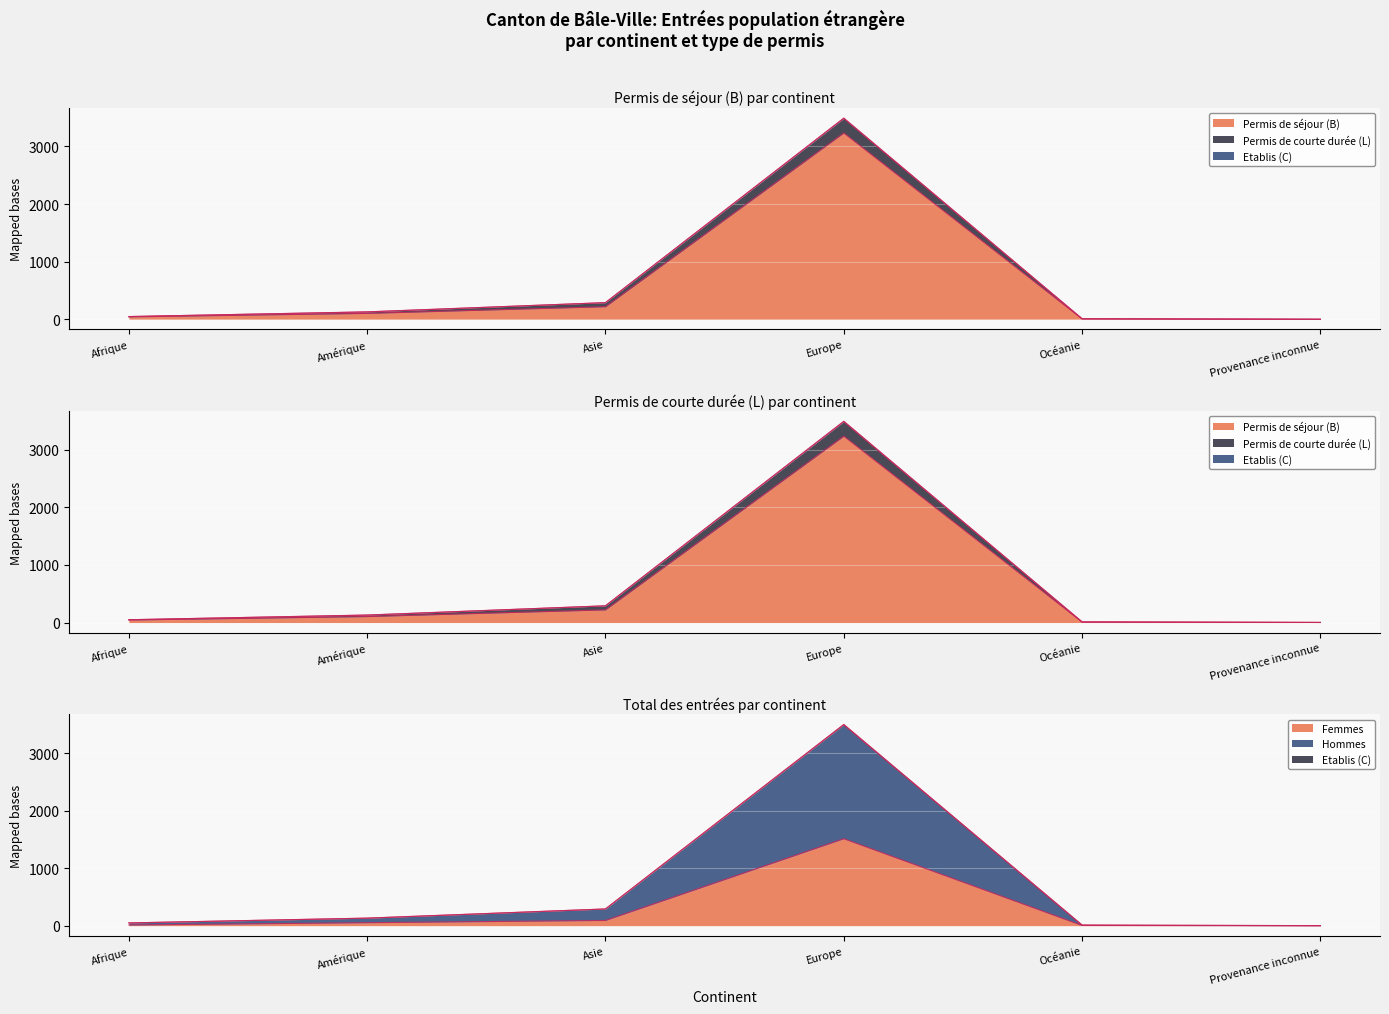

At how many categories does at least one series exceed 140?

2